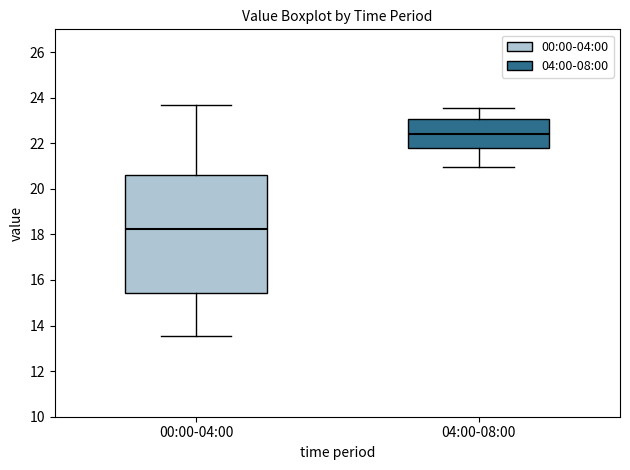

Which box is the tallest, from its lower edge to its upper edge?

00:00-04:00